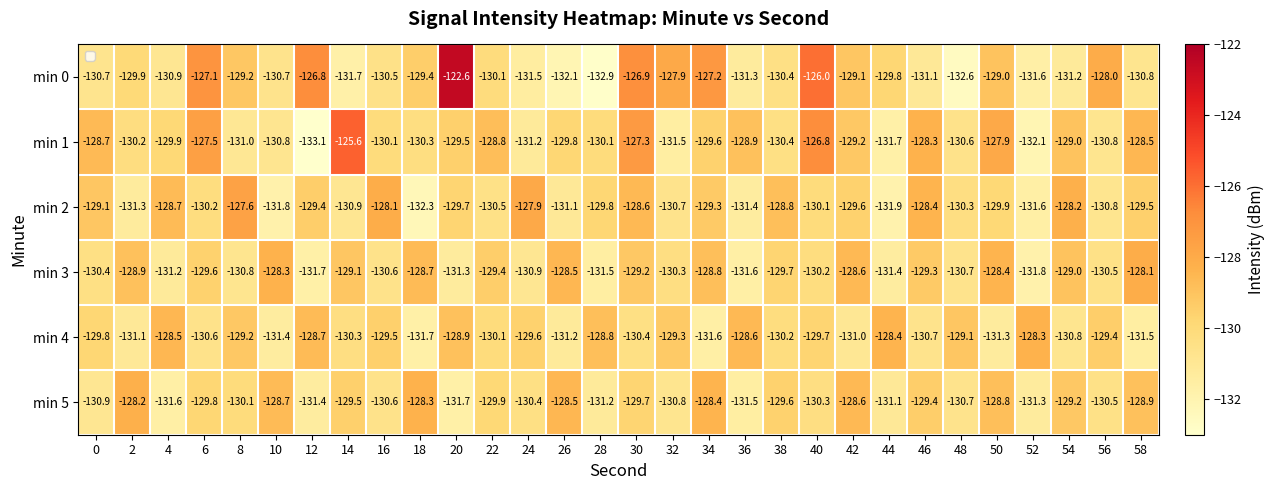

How many series are shown in this chart?

6